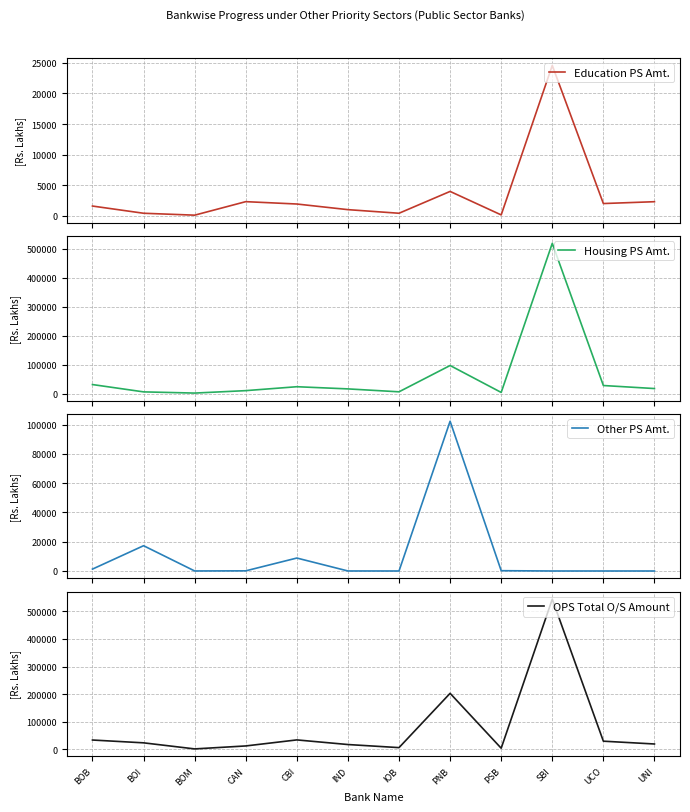

Does the chart display data point markers on the line(s)?

No